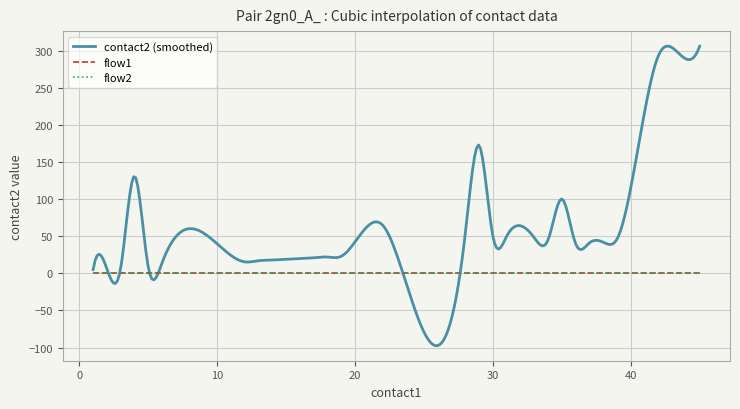

At which category does the chart reach its peak across all series?

45